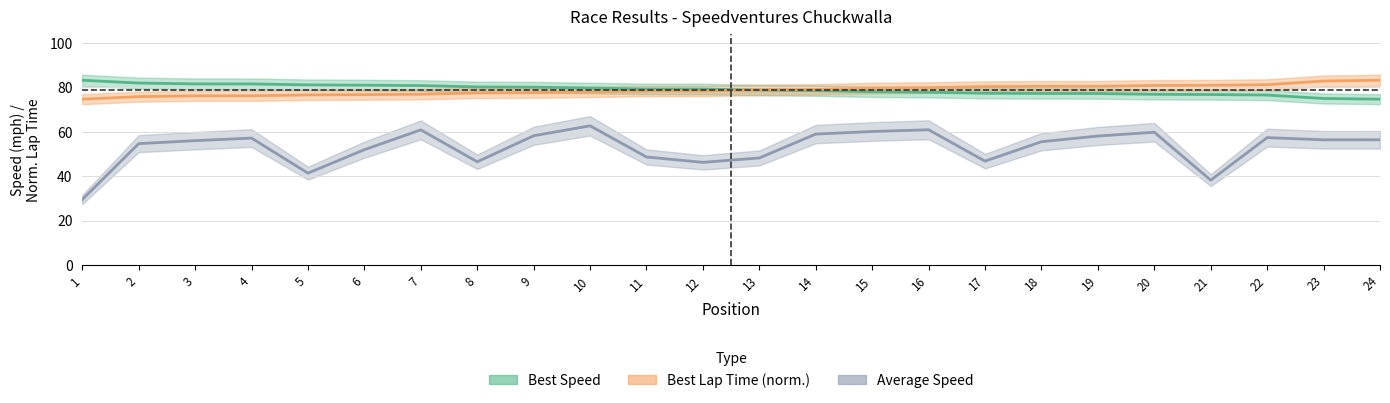

What are all the series names shown in the legend?

Best Lap time, Best Speed, Average Speed